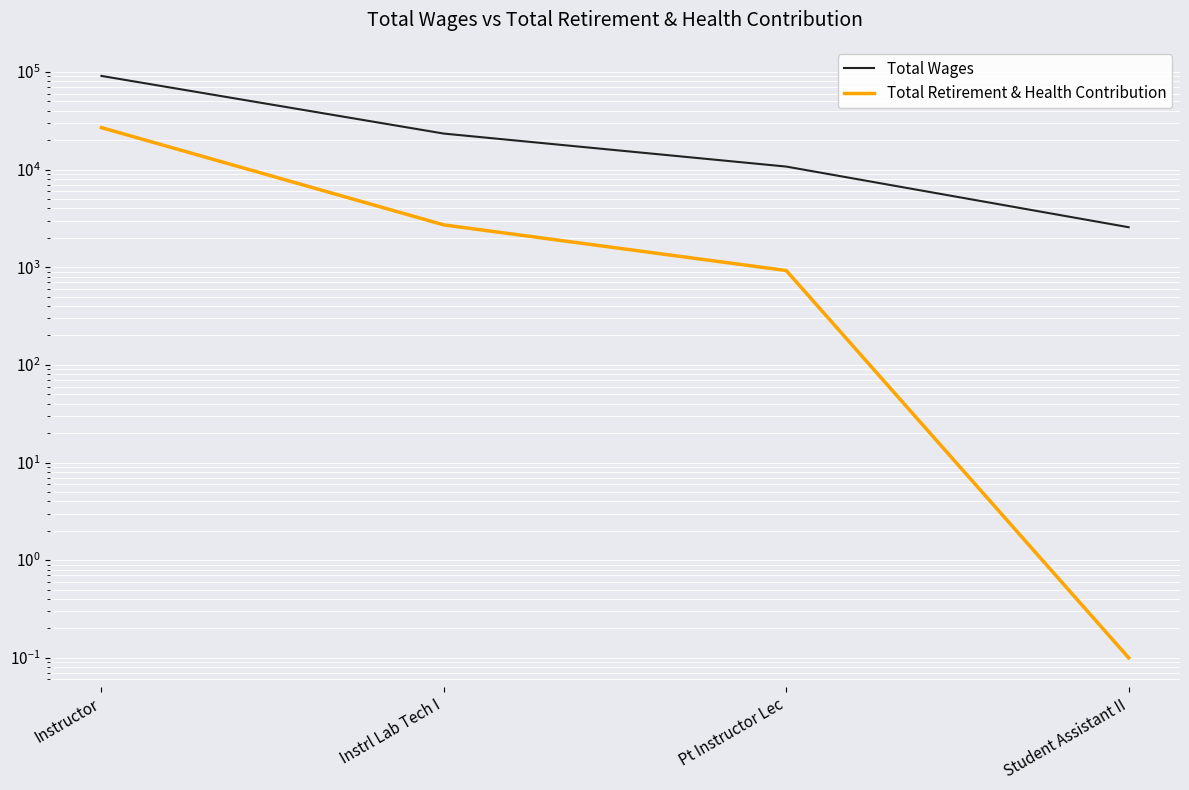

Reading right to left, list all the values displayed in this chart.

Total Wages: 2568.0	10737.0	23377.0	91055.0
Total Retirement & Health Contribution: 0.1	925.0	2713.0	26893.0